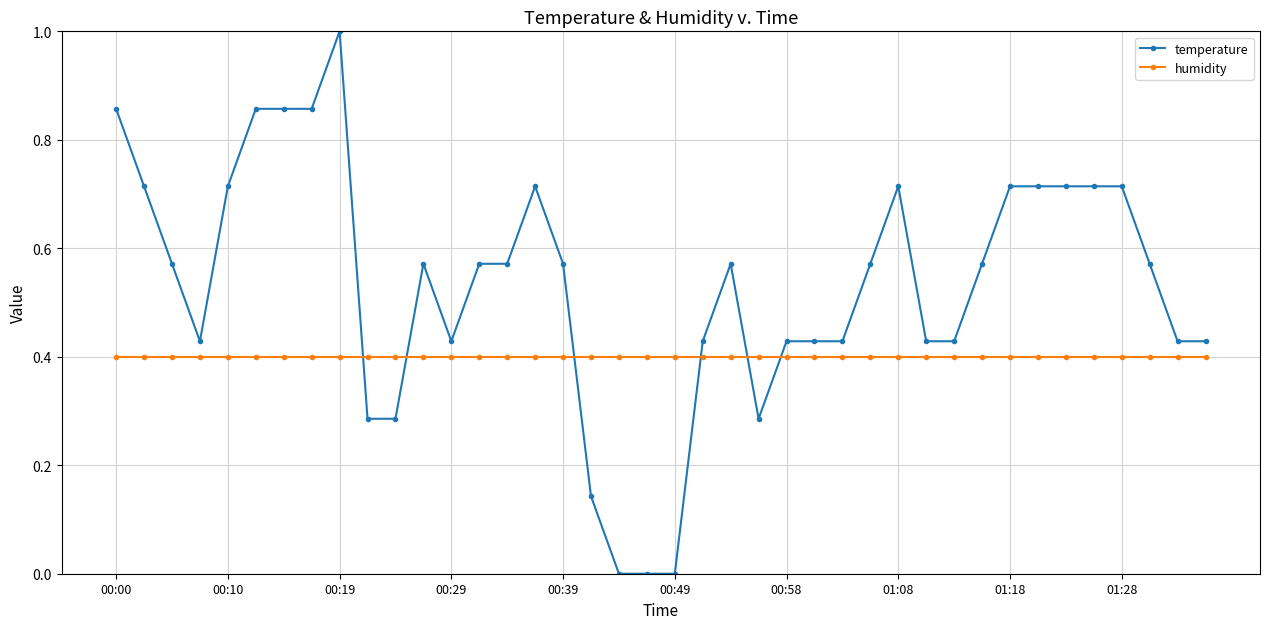

Which series has the largest total across all categories?

temperature